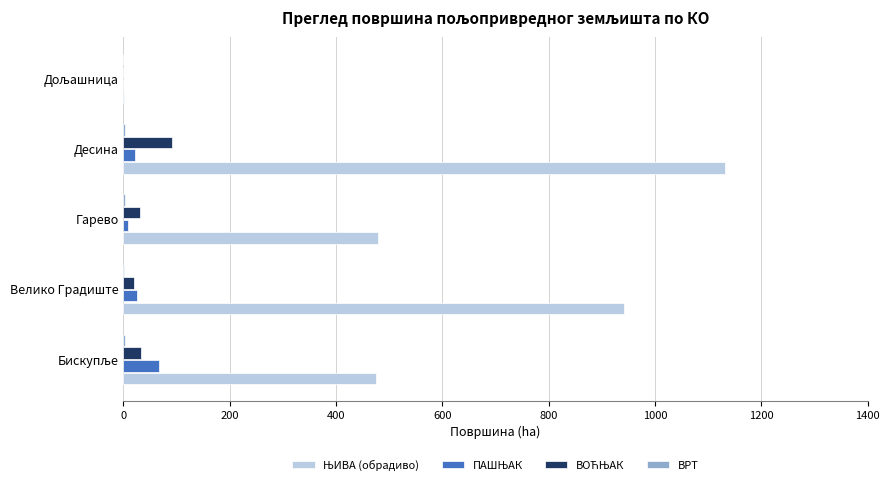

Which category has the highest value across all series?

Десина